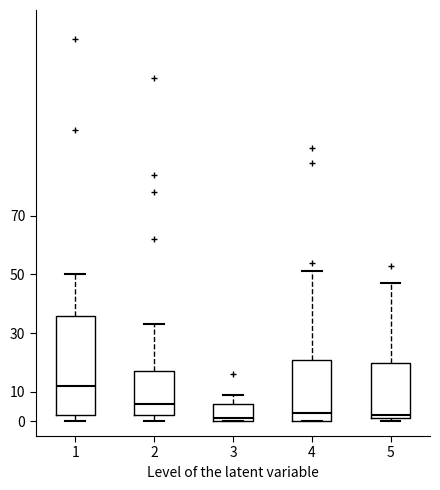

Reading left to right, read every box against the y-axis: the position of its median line, the range the box covers, and the ends of its whiskers. The values are not printed on the chart, so give them approximately, as read against the axis.

1: median 12, box 2 to 36, whiskers 0 to 50
2: median 6, box 2 to 17, whiskers 0 to 33
3: median 1, box 0 to 6, whiskers 0 to 9
4: median 3, box 0 to 21, whiskers 0 to 51
5: median 2, box 1 to 20, whiskers 0 to 47